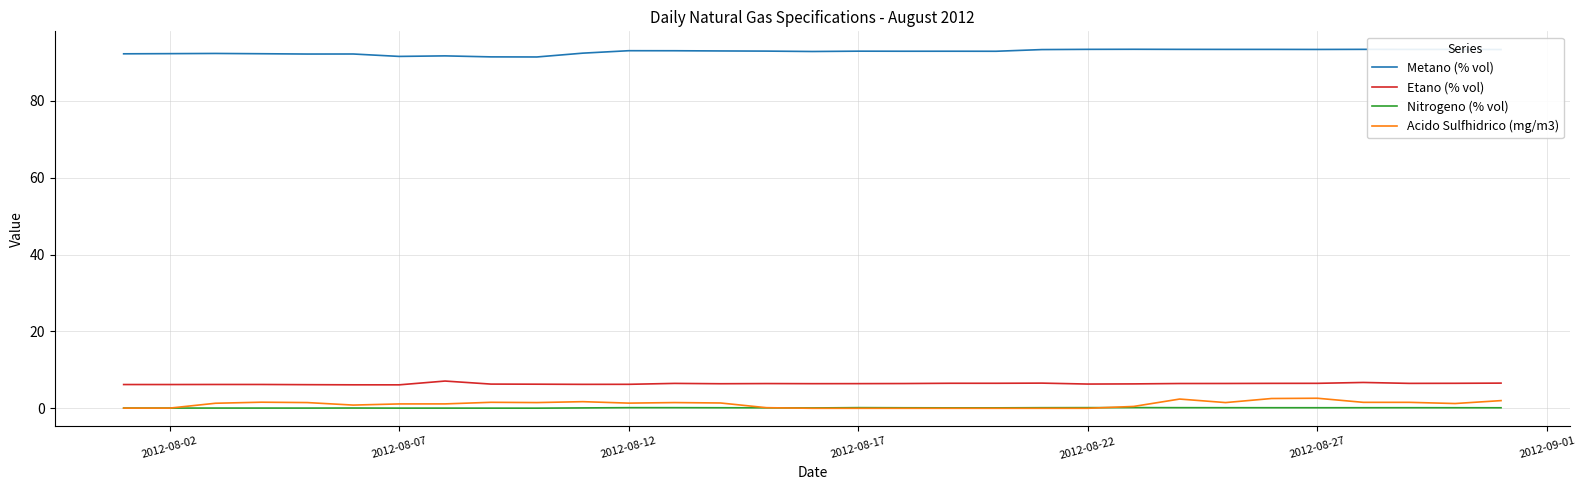

What is the maximum value for Etano (% vol)?

7.1